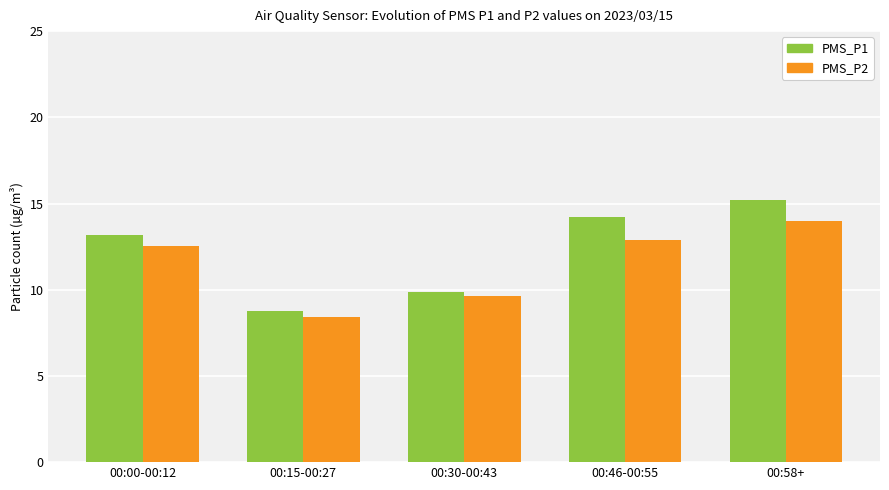

Reading left to right, what are all the values shown in this chart?

PMS_P1: 13.2	8.7	9.9	14.2	15.2
PMS_P2: 12.6	8.4	9.6	12.9	14.0